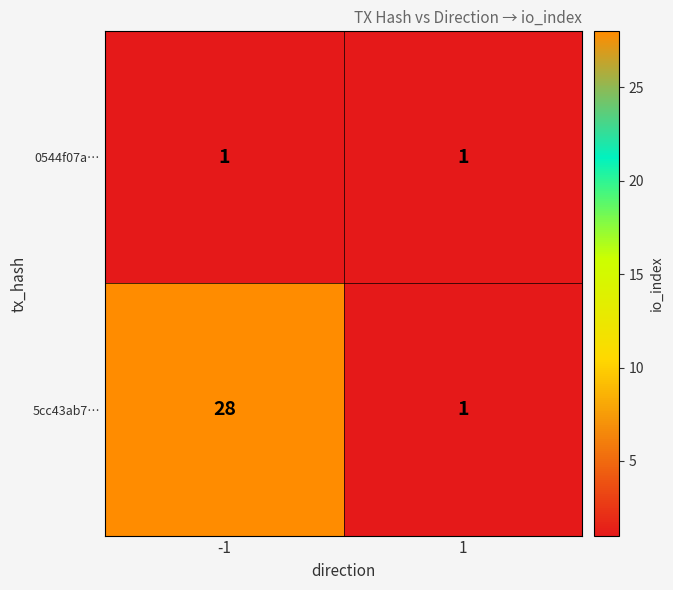

What is the sum of all 5cc43ab7… values?

29